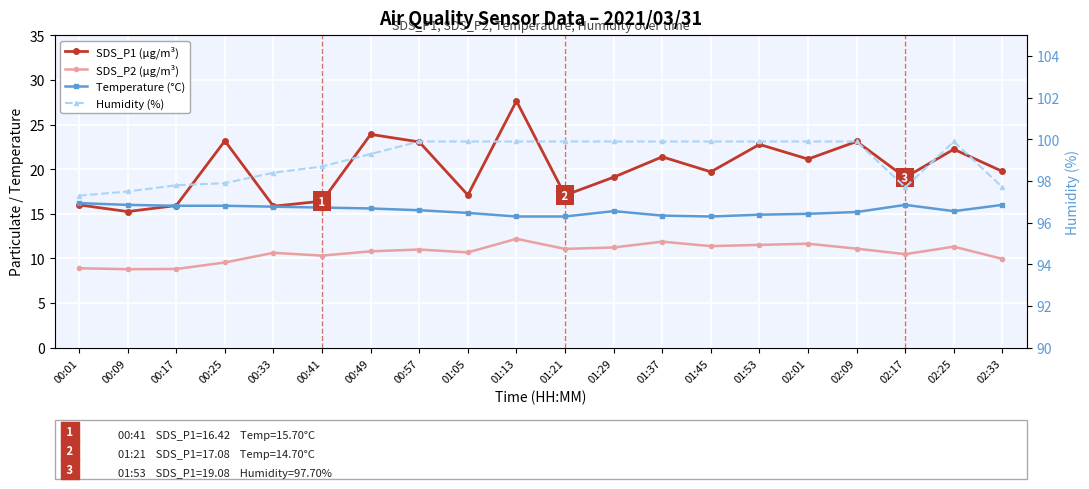

Reading left to right, transcribe all the data shown in this chart.

SDS_P1 (µg/m³): 00:01=16.0	00:09=15.2	00:17=15.9	00:25=23.2	00:33=15.8	00:41=16.4	00:49=23.9	00:57=23.1	01:05=17.1	01:13=27.6	01:21=17.1	01:29=19.1	01:37=21.4	01:45=19.7	01:53=22.8	02:01=21.1	02:09=23.1	02:17=19.1	02:25=22.2	02:33=19.8
SDS_P2 (µg/m³): 00:01=8.9	00:09=8.8	00:17=8.8	00:25=9.6	00:33=10.6	00:41=10.3	00:49=10.8	00:57=11.0	01:05=10.7	01:13=12.2	01:21=11.1	01:29=11.2	01:37=11.9	01:45=11.4	01:53=11.5	02:01=11.7	02:09=11.1	02:17=10.5	02:25=11.3	02:33=9.9
Temperature (°C): 00:01=16.2	00:09=16.0	00:17=15.9	00:25=15.9	00:33=15.8	00:41=15.7	00:49=15.6	00:57=15.4	01:05=15.1	01:13=14.7	01:21=14.7	01:29=15.3	01:37=14.8	01:45=14.7	01:53=14.9	02:01=15.0	02:09=15.2	02:17=16.0	02:25=15.3	02:33=16.0
Humidity (%): 00:01=97.3	00:09=97.5	00:17=97.8	00:25=97.9	00:33=98.4	00:41=98.7	00:49=99.3	00:57=99.9	01:05=99.9	01:13=99.9	01:21=99.9	01:29=99.9	01:37=99.9	01:45=99.9	01:53=99.9	02:01=99.9	02:09=99.9	02:17=97.7	02:25=99.9	02:33=97.7